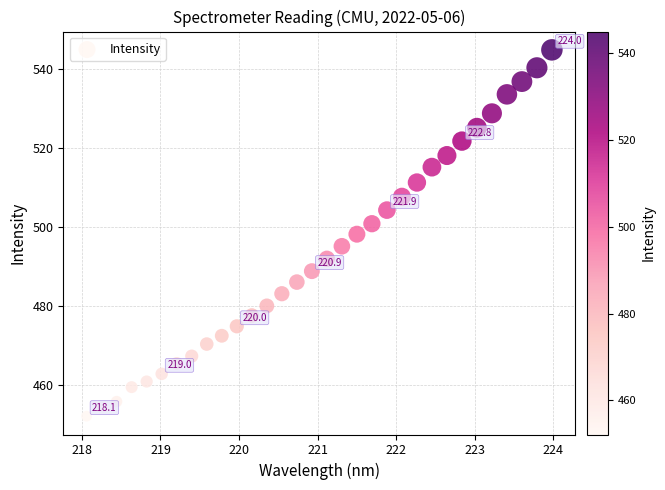

What is the range of Y values (max minus min)?

92.7